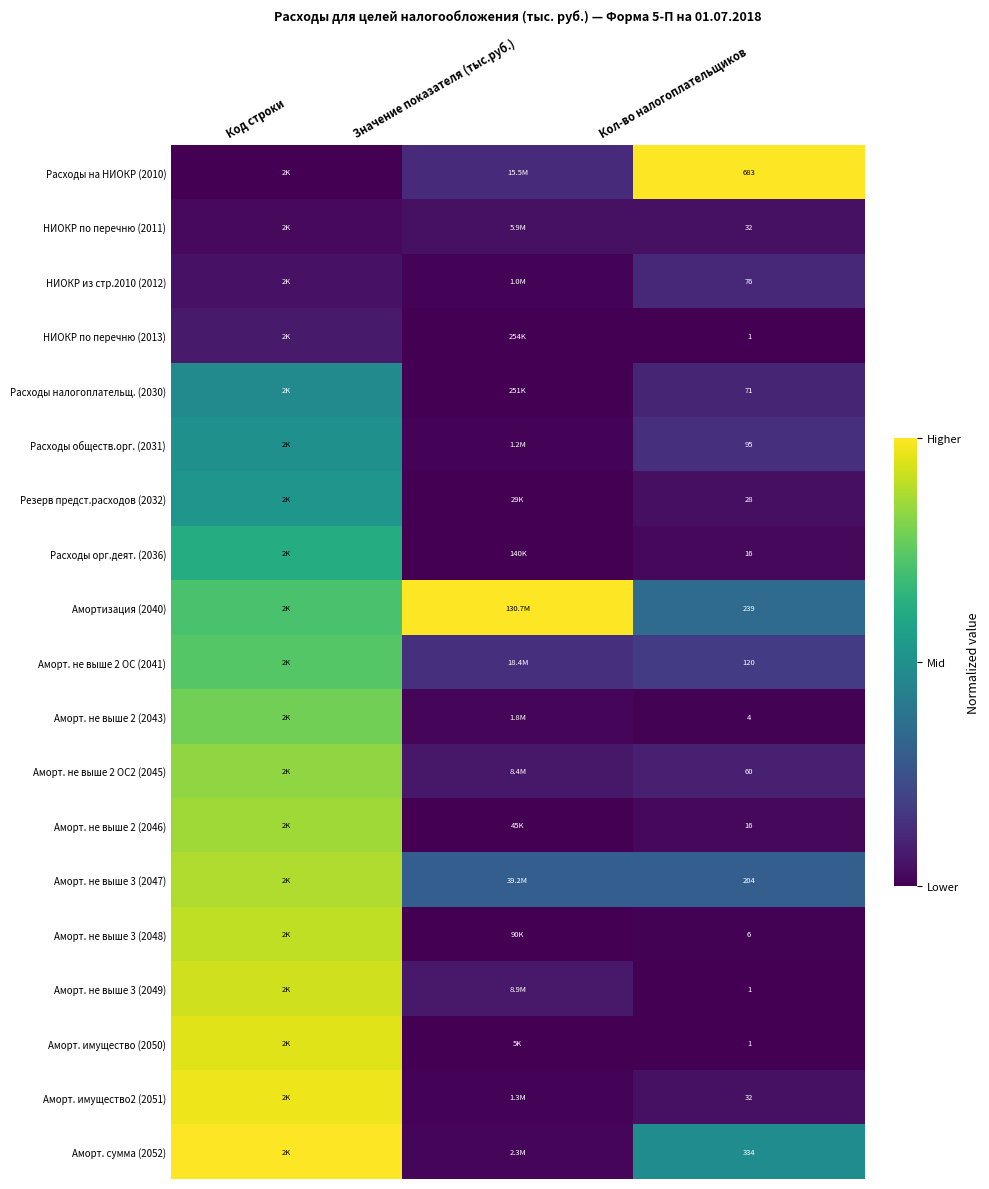

Where is НИОКР по перечню (2013) nearest to the value 0?

Кол-во налогоплательщиков